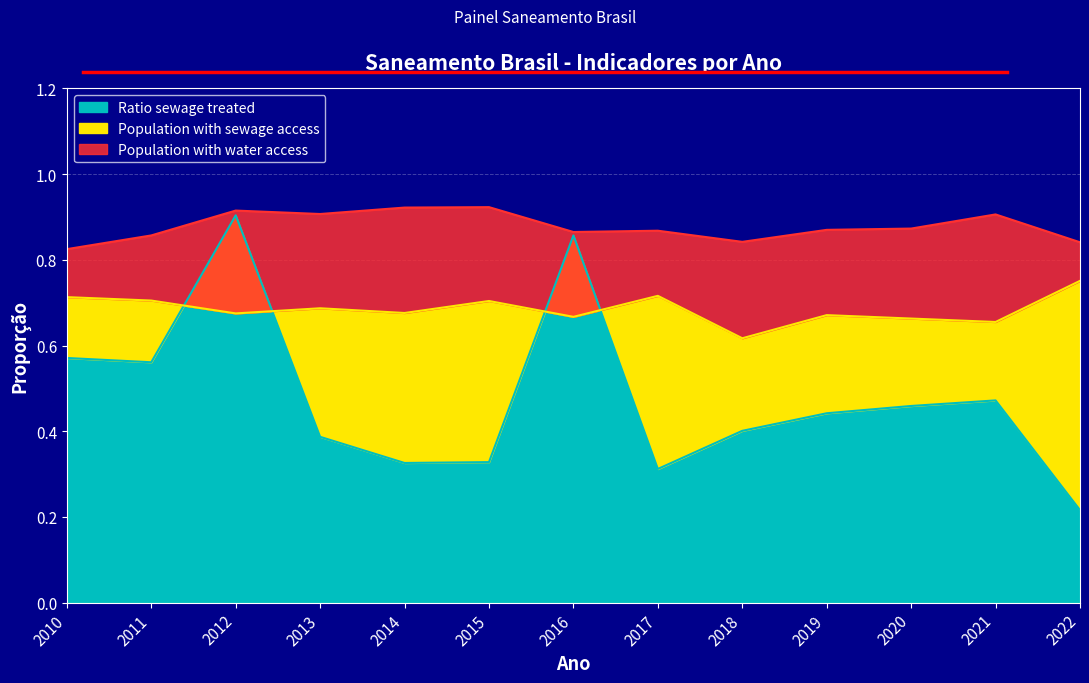

Where is the first local minimum for Population with sewage access?

2012